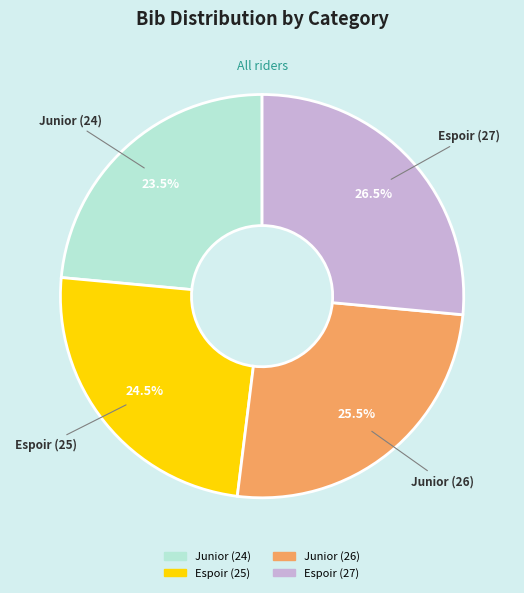

What is the largest slice in the pie chart?

Espoir (27)